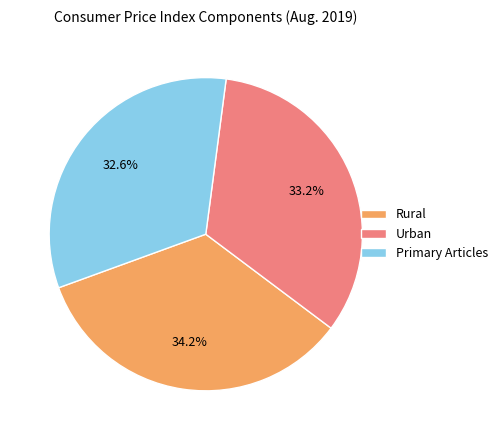

To the nearest percent, what is the difference between the Rural and Primary Articles slice percentages?

2%